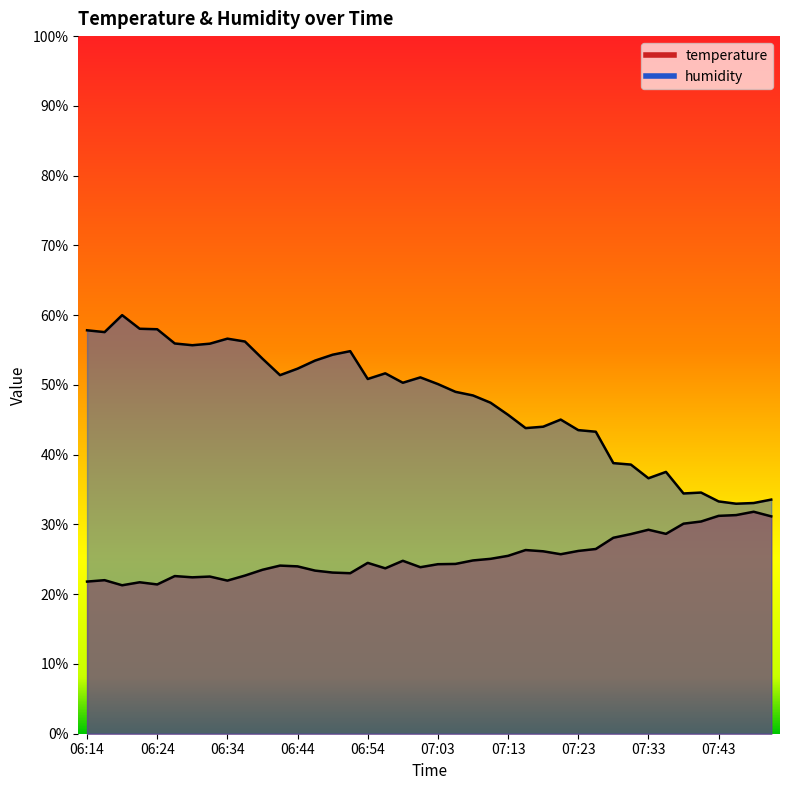

Reading right to left, transcribe all the data shown in this chart.

temperature: 07:50=31.2	07:48=31.8	07:45=31.3	07:43=31.2	07:40=30.4	07:38=30.1	07:35=28.6	07:33=29.2	07:30=28.6	07:28=28.1	07:26=26.5	07:23=26.2	07:21=25.7	07:18=26.1	07:16=26.3	07:13=25.5	07:11=25.1	07:08=24.8	07:06=24.3	07:03=24.3	07:01=23.9	06:59=24.8	06:56=23.7	06:54=24.5	06:51=23.0	06:49=23.1	06:46=23.4	06:44=24.0	06:41=24.1	06:39=23.5	06:36=22.7	06:34=21.9	06:32=22.5	06:29=22.4	06:27=22.6	06:24=21.4	06:22=21.7	06:19=21.3	06:17=22.0	06:14=21.8
humidity: 07:50=33.6	07:48=33.1	07:45=33.0	07:43=33.3	07:40=34.6	07:38=34.4	07:35=37.5	07:33=36.6	07:30=38.6	07:28=38.8	07:26=43.3	07:23=43.5	07:21=45.0	07:18=44.0	07:16=43.8	07:13=45.7	07:11=47.5	07:08=48.5	07:06=49.0	07:03=50.1	07:01=51.1	06:59=50.3	06:56=51.7	06:54=50.9	06:51=54.8	06:49=54.3	06:46=53.5	06:44=52.3	06:41=51.4	06:39=53.8	06:36=56.2	06:34=56.6	06:32=55.9	06:29=55.7	06:27=55.9	06:24=58.0	06:22=58.0	06:19=60.0	06:17=57.6	06:14=57.8